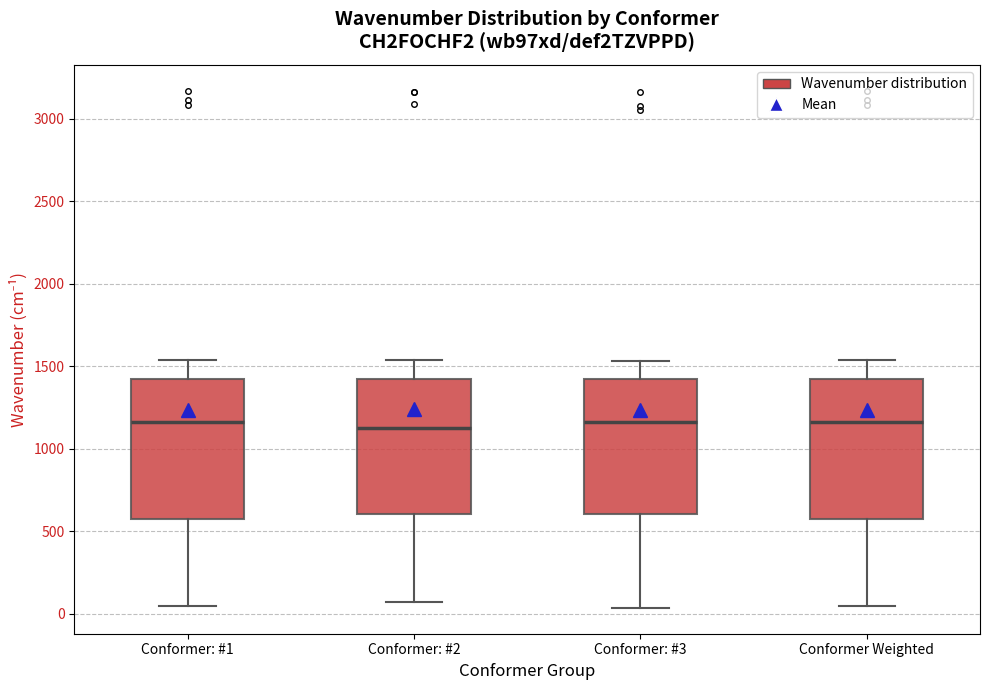

Reading left to right, transcribe this box plot: for each box, give where its median line is, the range the box spans, and where its two whiskers end, as read against the y-axis. The values are not printed on the chart, so give them approximately, as read against the axis.

Conformer: #1: median 1150, box 550 to 1400, whiskers 50 to 1550
Conformer: #2: median 1150, box 600 to 1400, whiskers 50 to 1550
Conformer: #3: median 1150, box 600 to 1400, whiskers 50 to 1550
Conformer Weighted: median 1150, box 550 to 1400, whiskers 50 to 1550